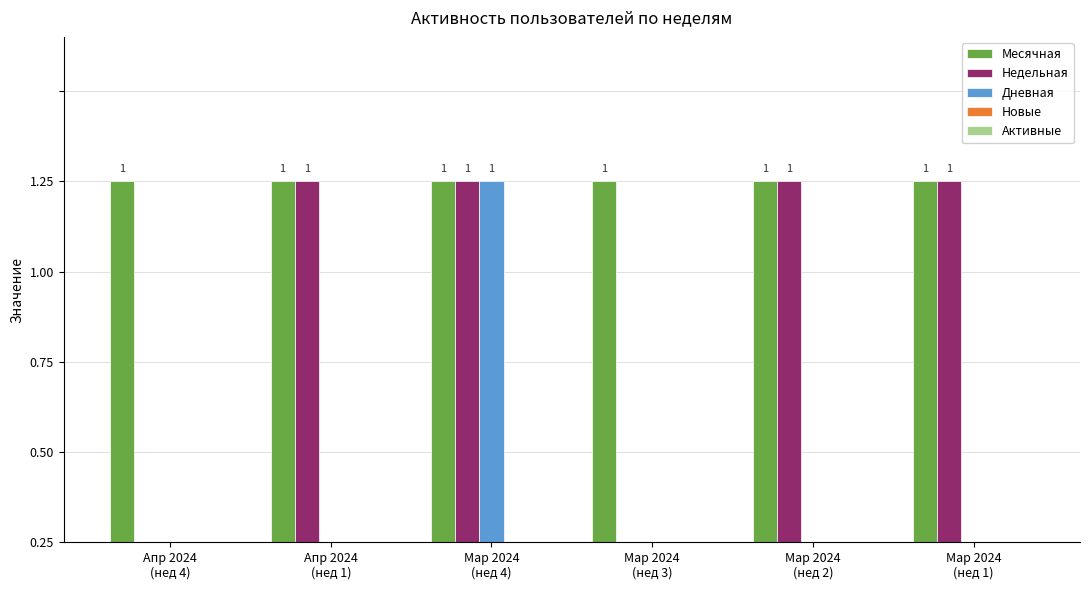

Reading left to right, transcribe all the data shown in this chart.

Месячная: 1	1	1	1	1	1
Недельная: 0	1	1	0	1	1
Дневная: 0	0	1	0	0	0
Новые: 0	0	0	0	0	0
Активные: 0	0	0	0	0	0